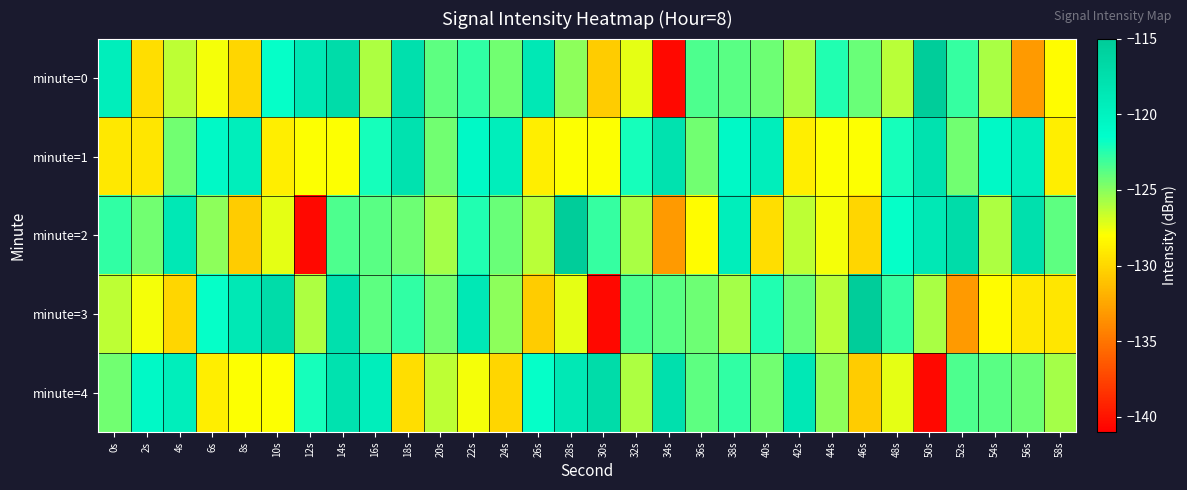

What is the smallest value displayed?

-140.6